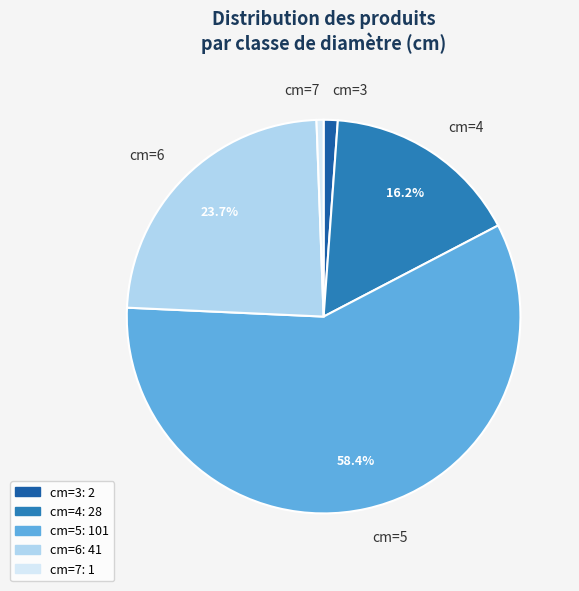

What is the largest slice in the pie chart?

cm=5